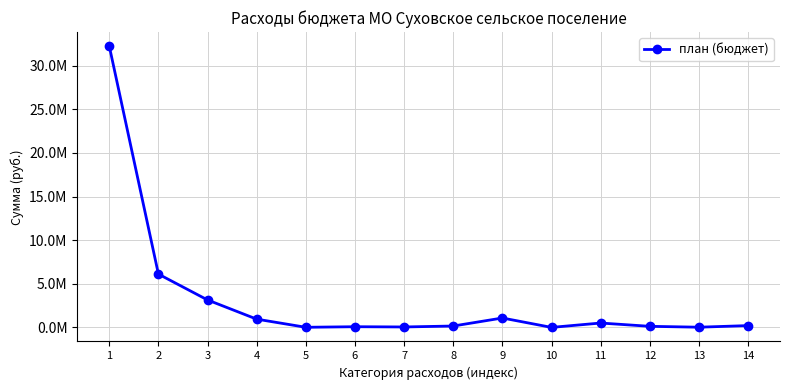

The chart shows a value of 211842.0 at 14. True or false?

True